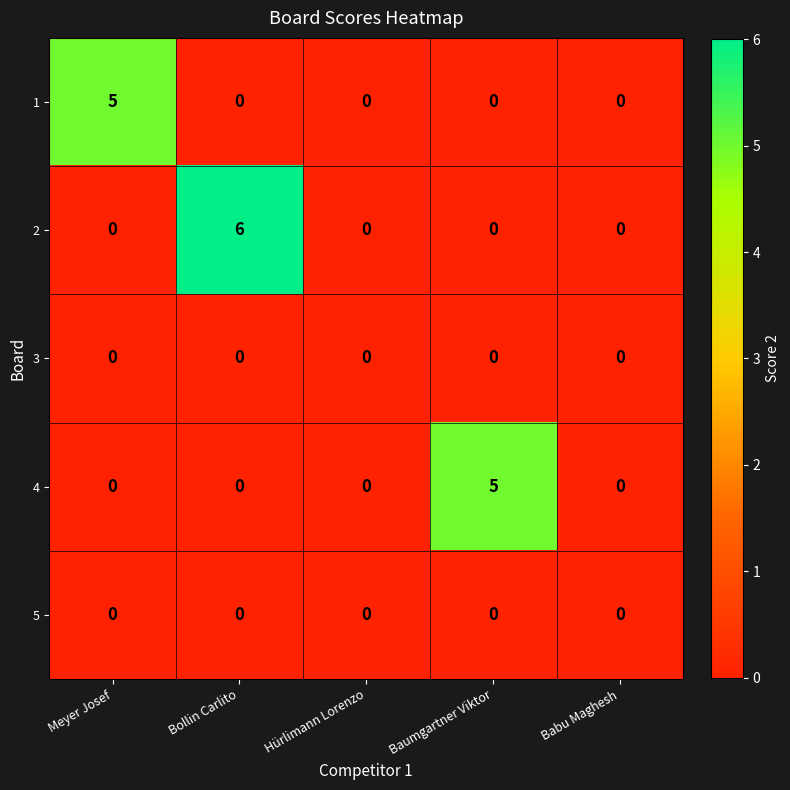

What is the sum of all 4 values?

5